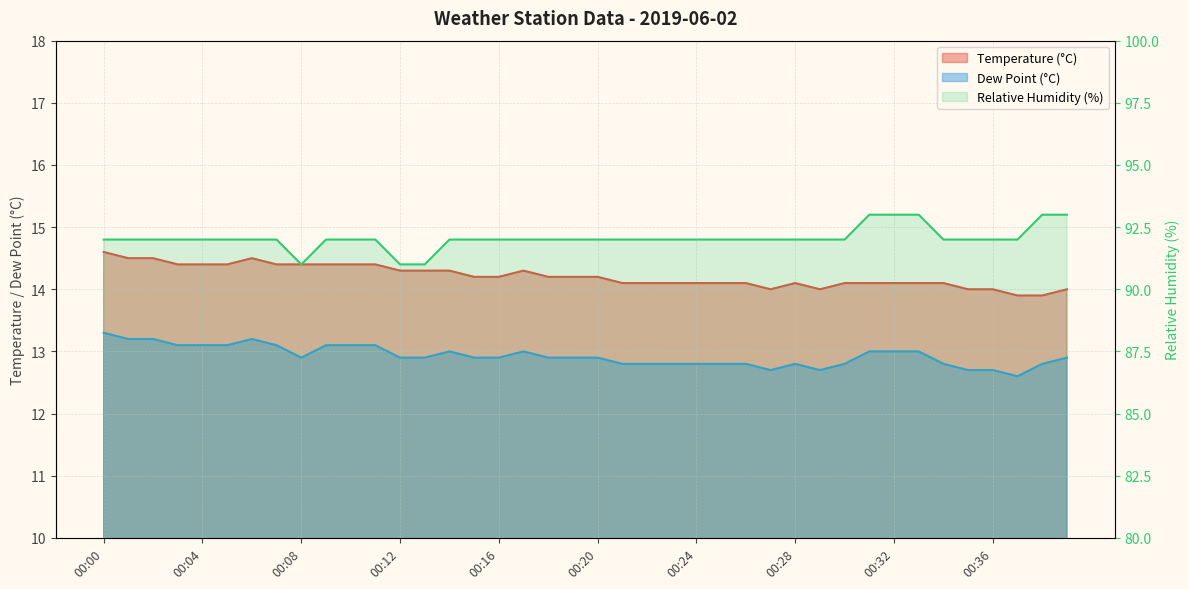

The dp series shows 6.0 at 00:23. True or false?

False